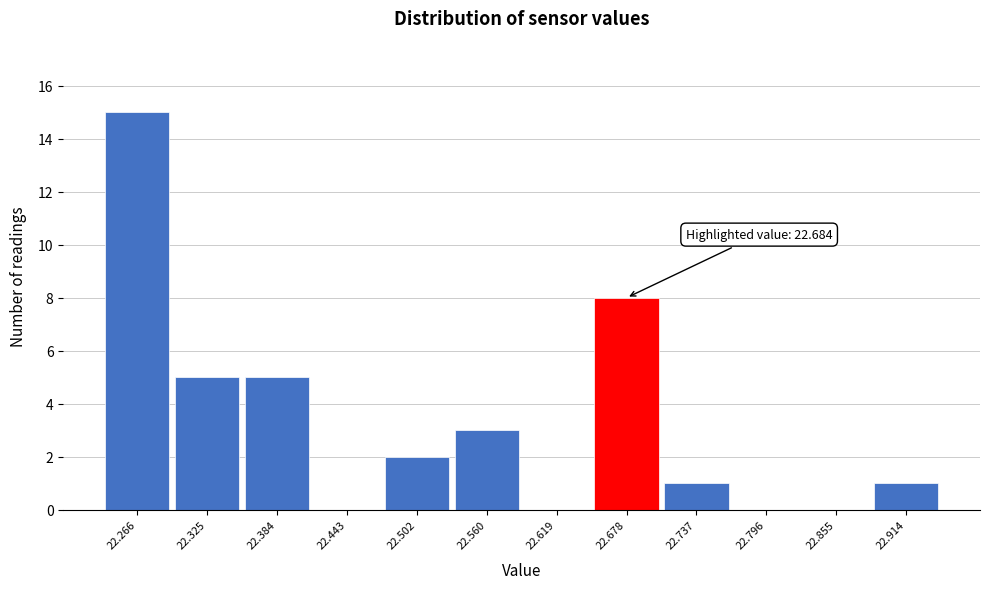

Which range on the x-axis has the tallest bar?

22.24 to 22.30